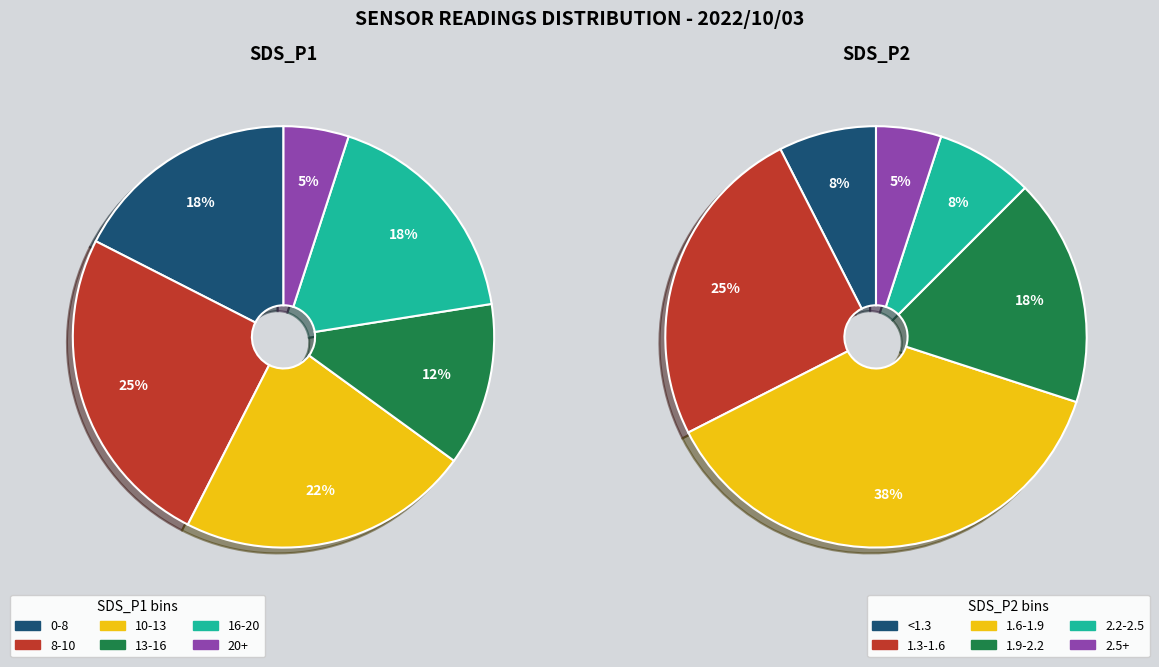

True or false: 13 accounts for 17% of the total.

False